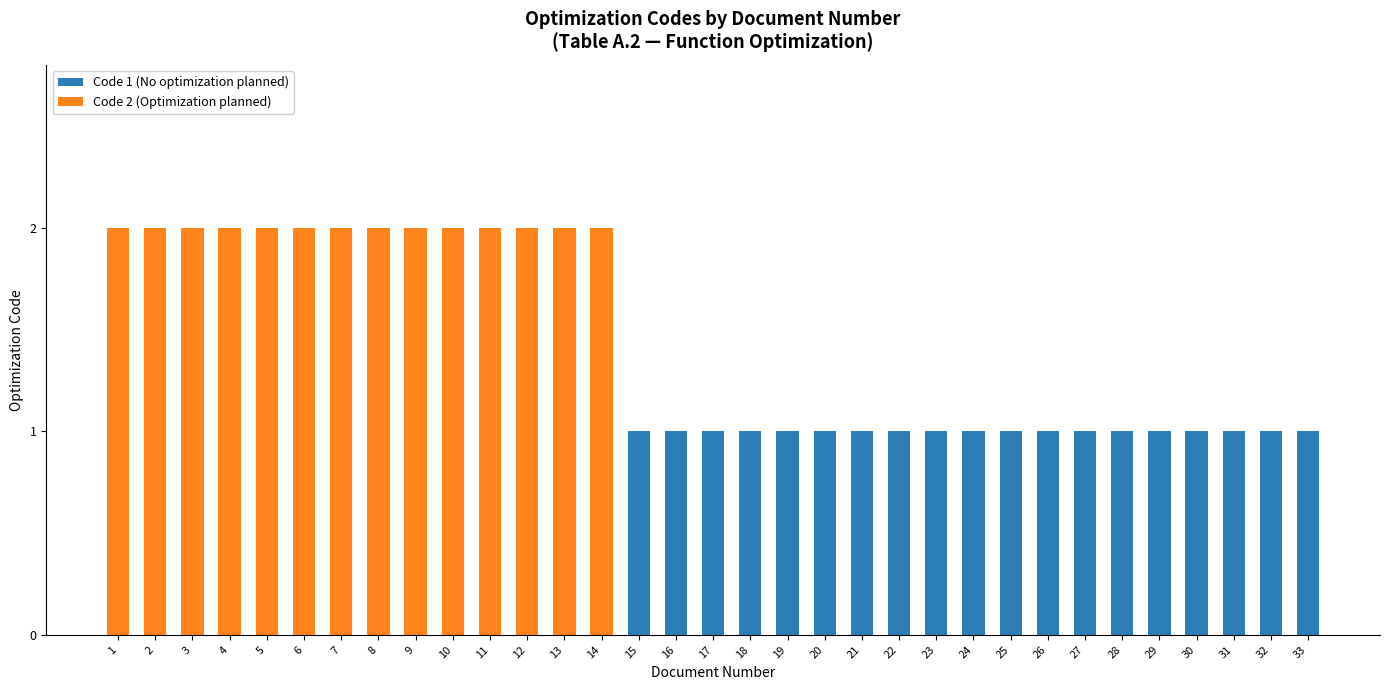

Are the bars grouped side by side (vs. stacked)?

No